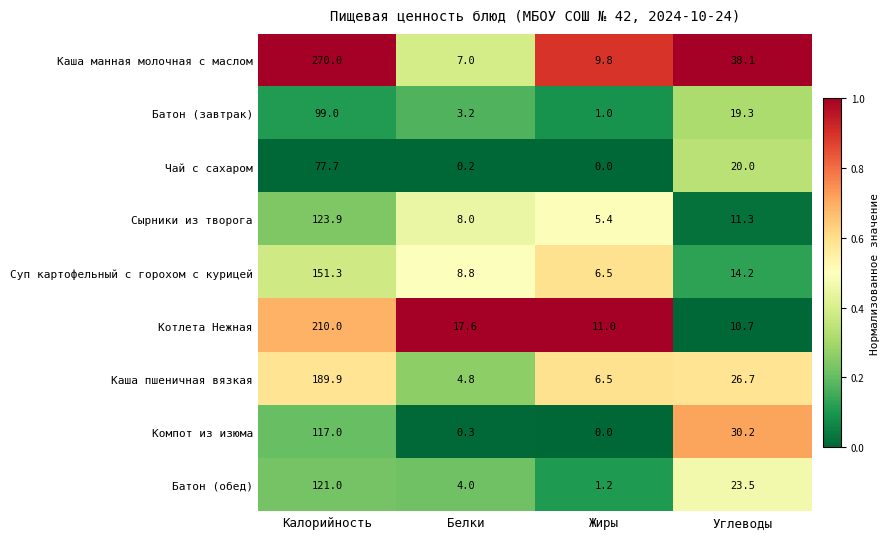

At which category is the sum across all series the highest?

Калорийность